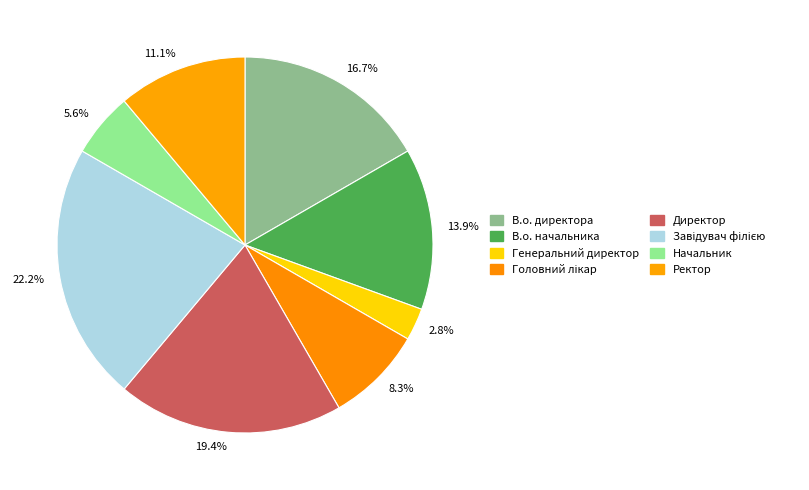

Rank the categories by value from highest to lowest.

Завідувач філією, Директор, В.о. директора, В.о. начальника, Ректор, Головний лікар, Начальник, Генеральний директор